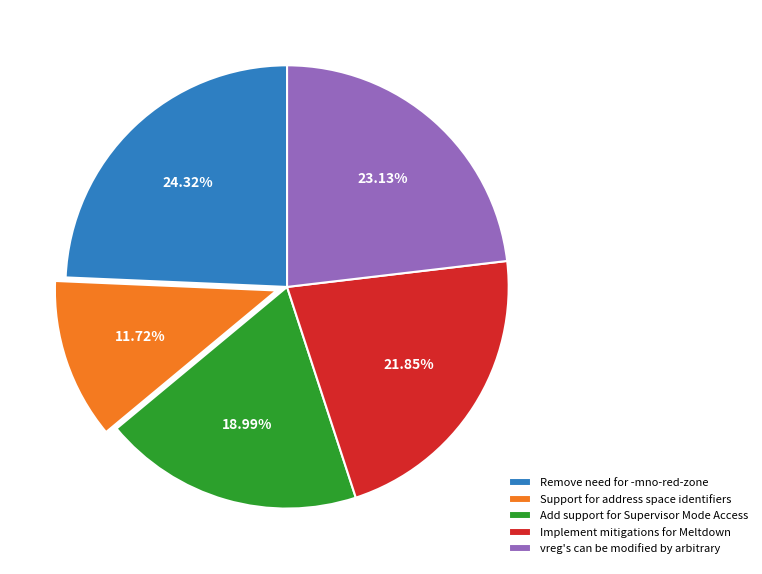

Rank the categories by value from highest to lowest.

Remove need for -mno-red-zone, vreg's can be modified by arbitrary, Implement mitigations for Meltdown, Add support for Supervisor Mode Access, Support for address space identifiers